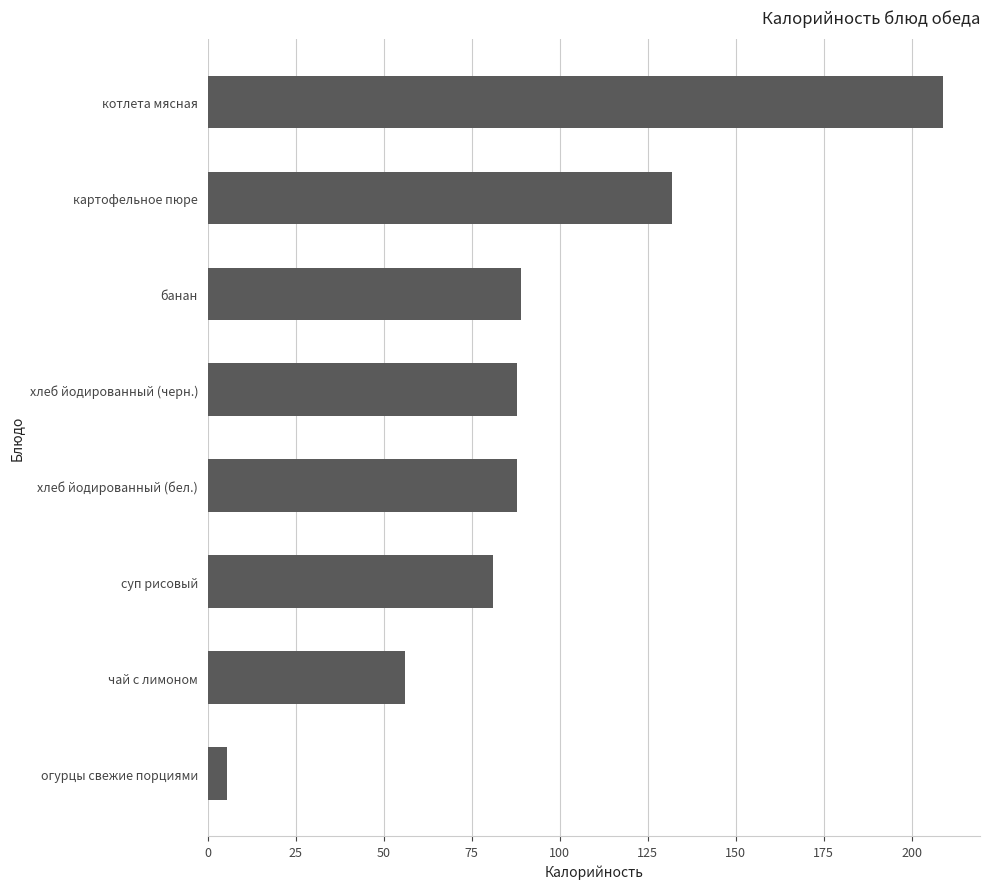

How many bars are there in total?

8